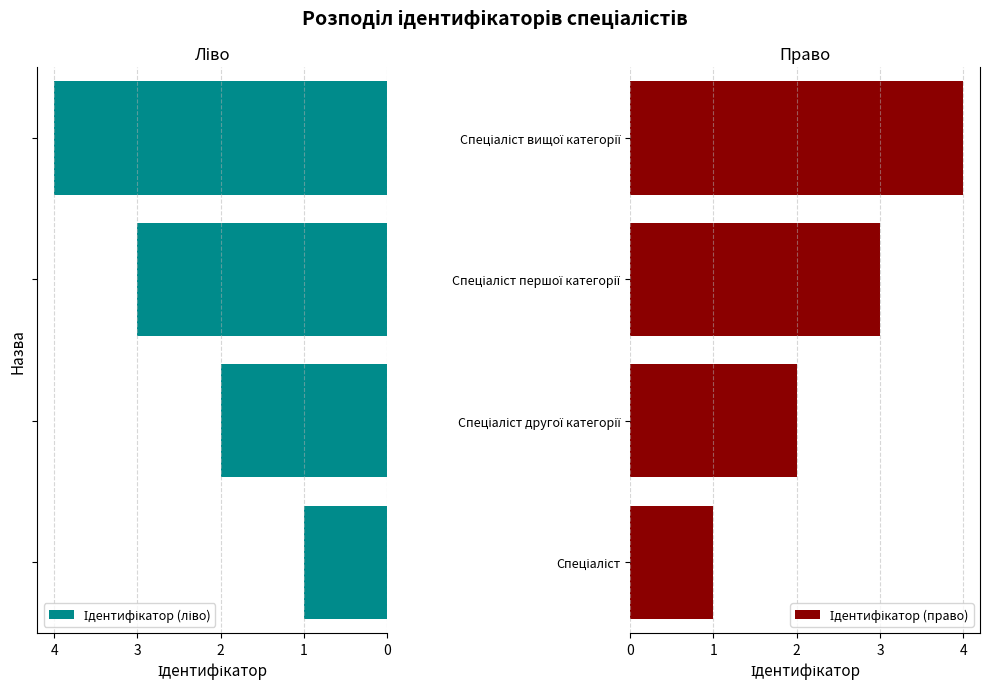

How many bars are there in each group?

2